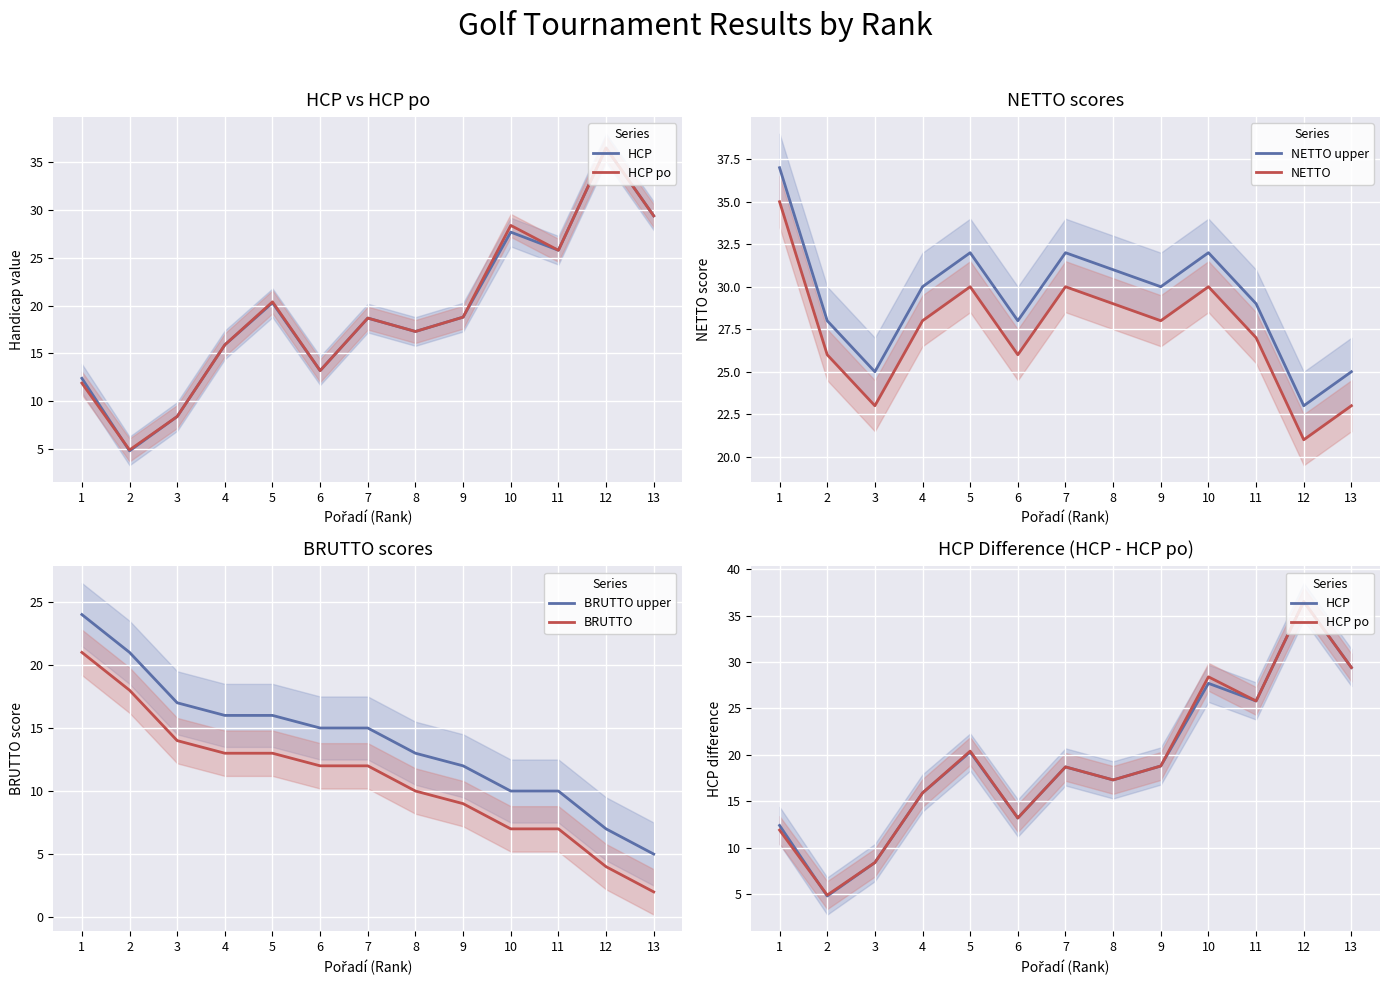

Where is the first local maximum for NETTO?

5